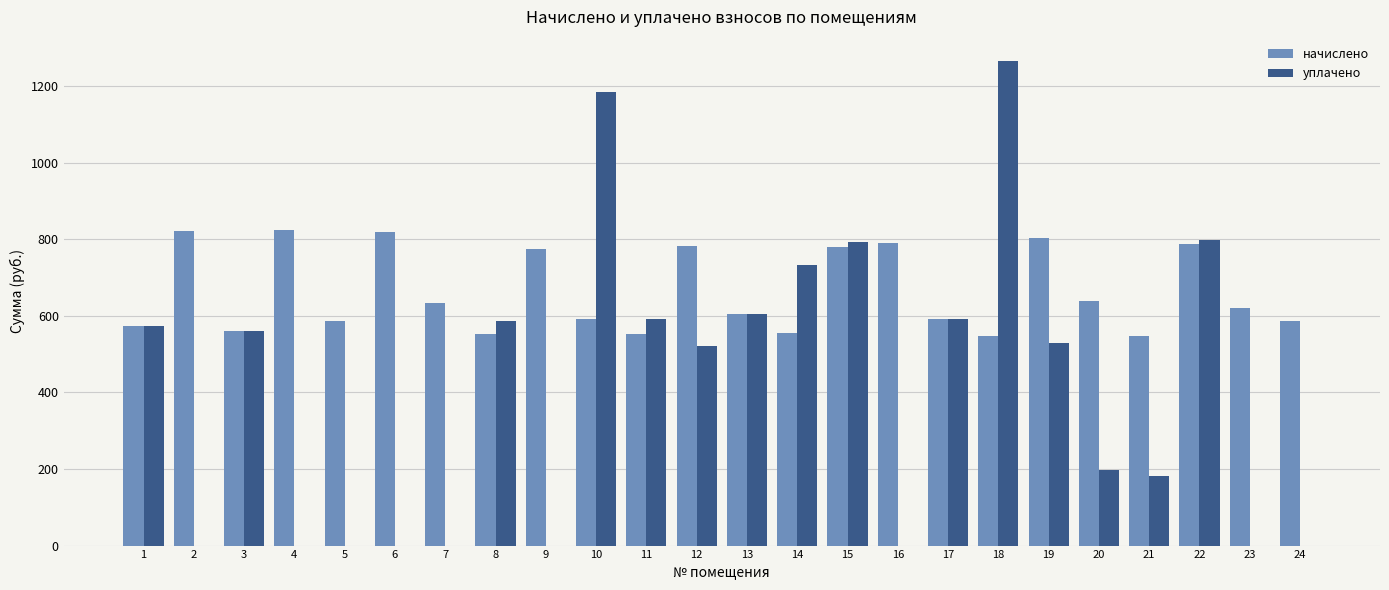

What is the highest value of the уплачено series?

1265.9